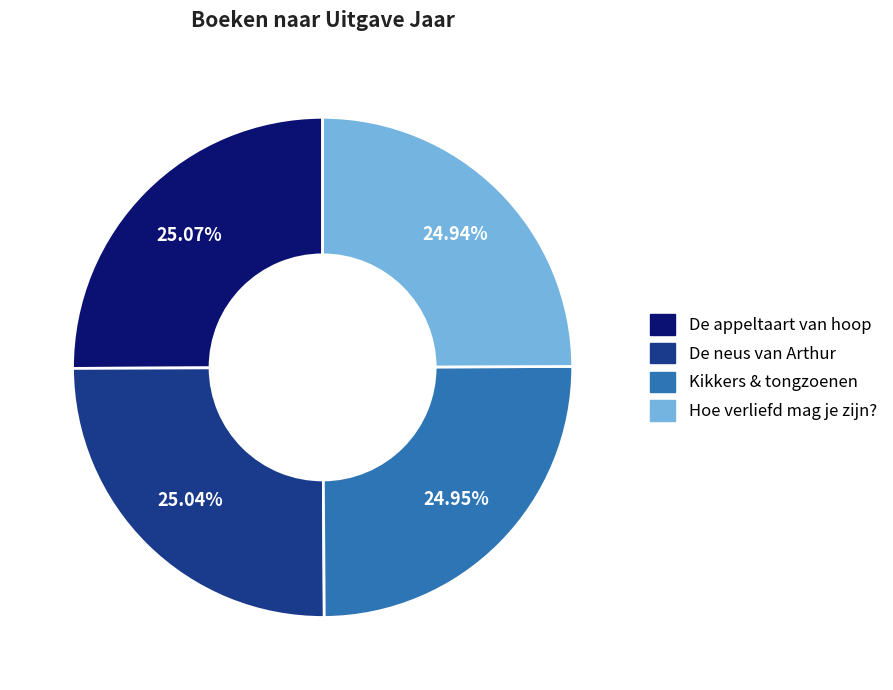

How many segments does this pie chart have?

4